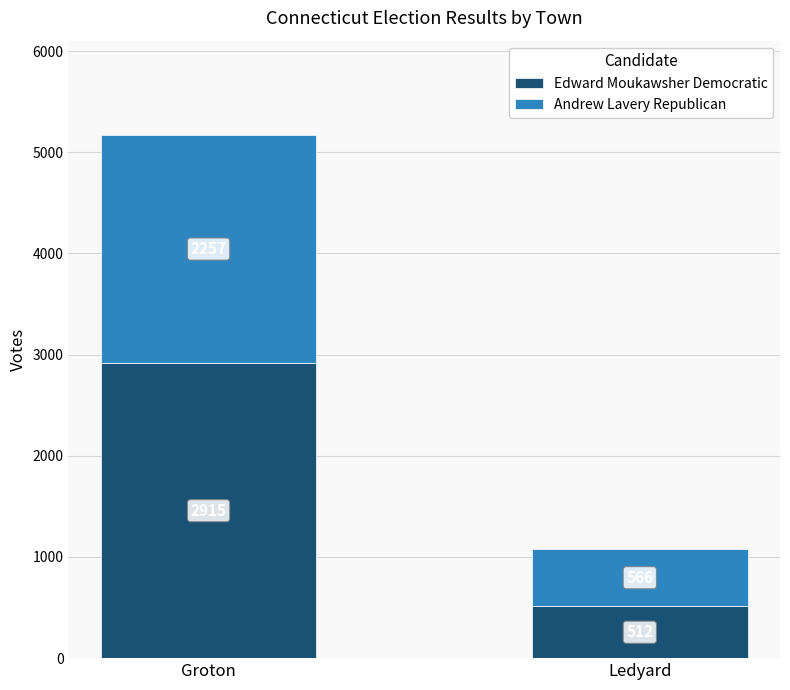

What is the sum of the Edward Moukawsher Democratic values at Ledyard and Groton?

3427